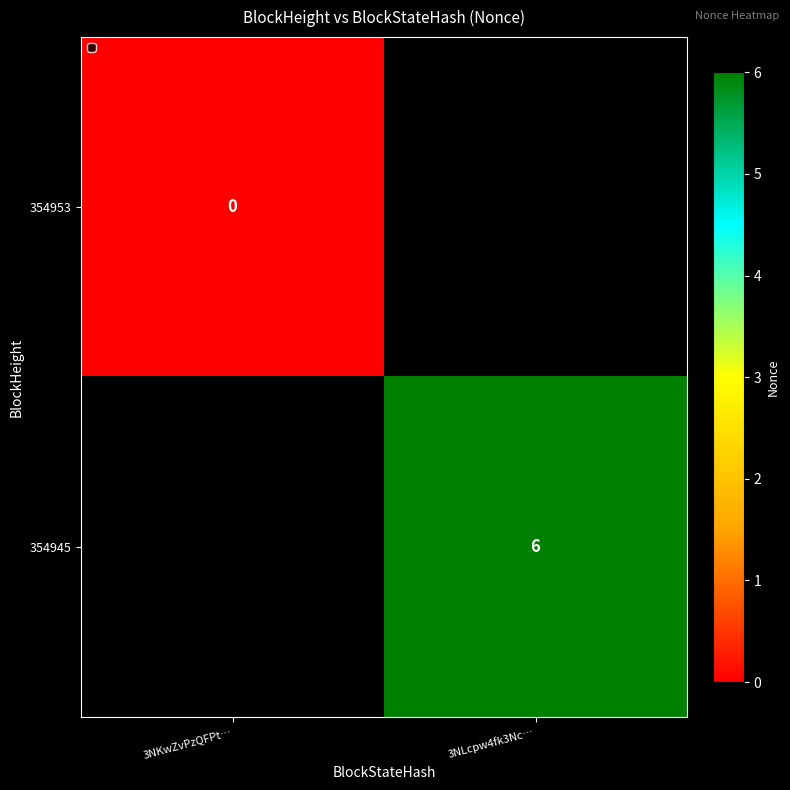

The value of 354945 at 3NLcpw4fk3Nc… is 10. True or false?

False